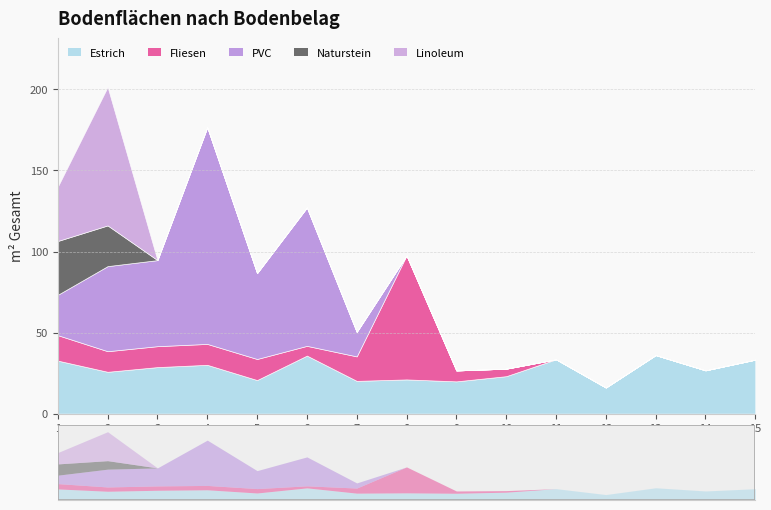

Between which two adjacent categories do Fliesen and Linoleum first intersect?

2 and 3